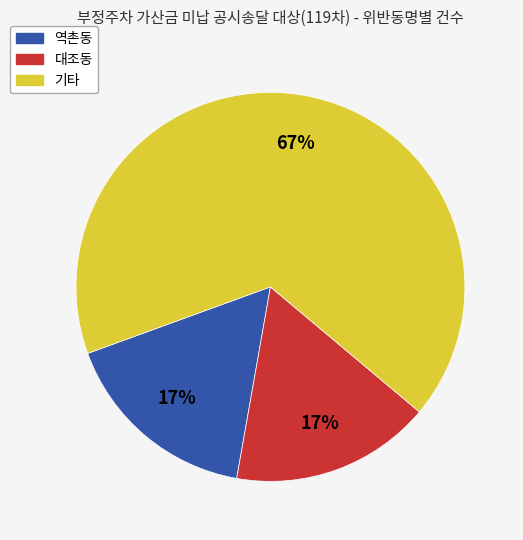

Does any single category account for the majority?

Yes